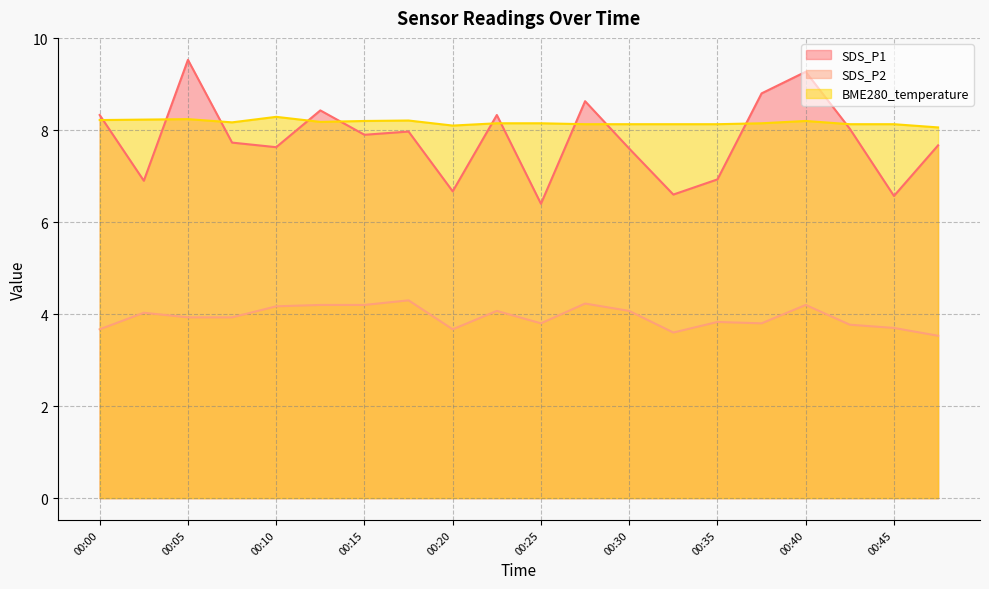

Between 00:32 and 00:37, which series saw the biggest shift?

SDS_P1